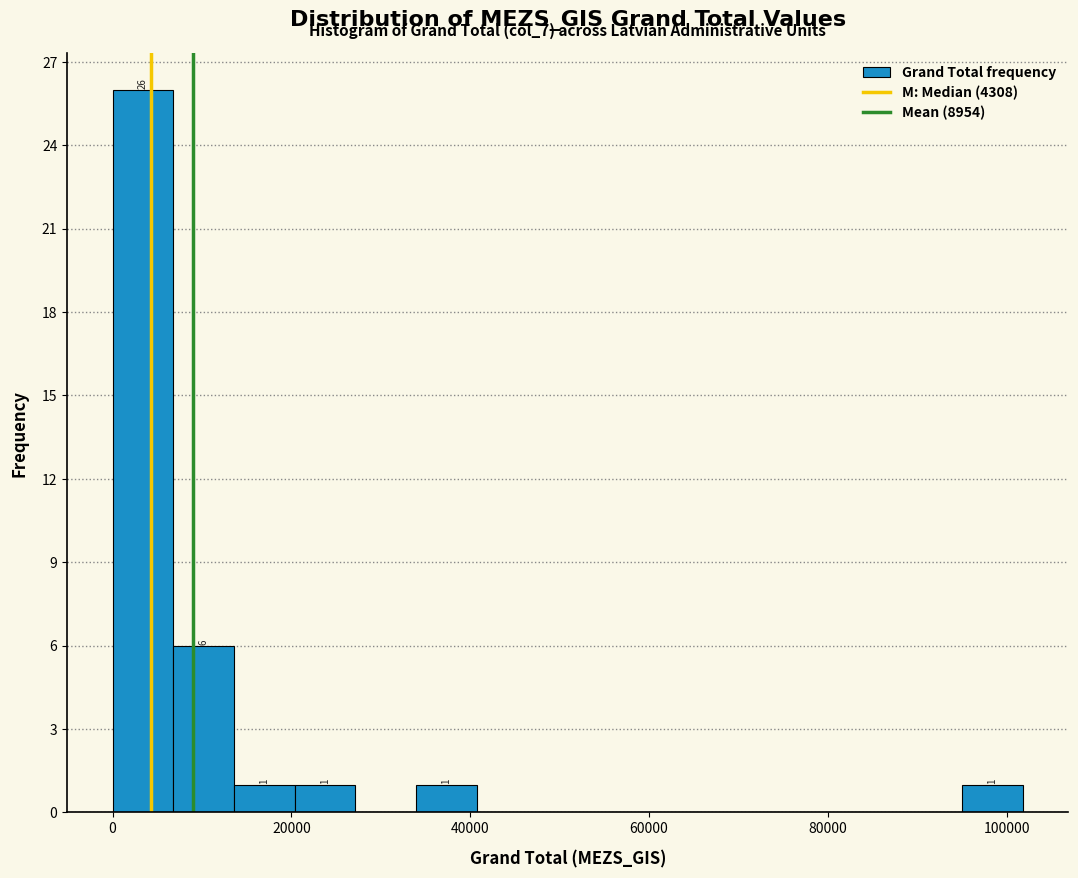

Around what value on the x-axis is the tallest bar? Give the approximate position of its centre, as read against the axis.

4000